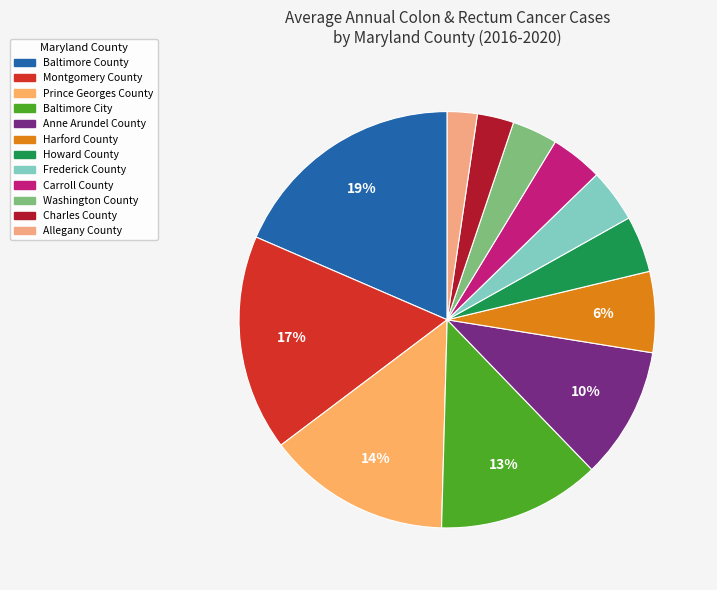

To the nearest percent, what is the average slice percentage?

8%